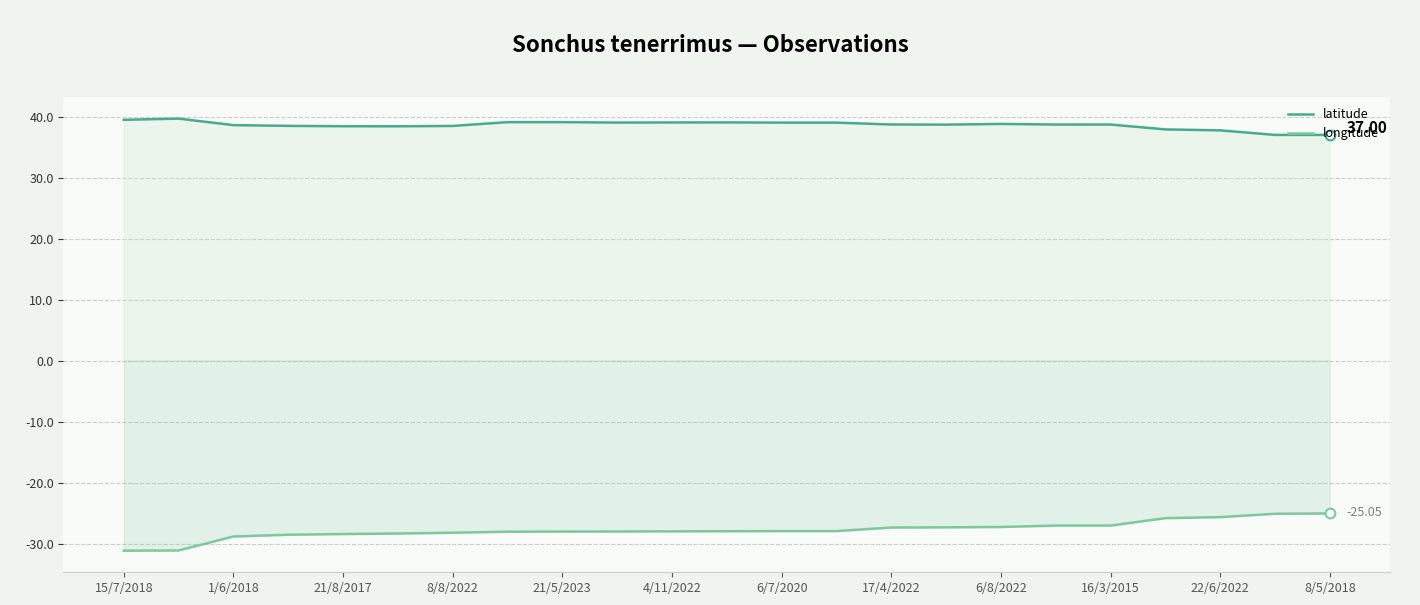

At which category does the chart reach its minimum across all series?

15/7/2018